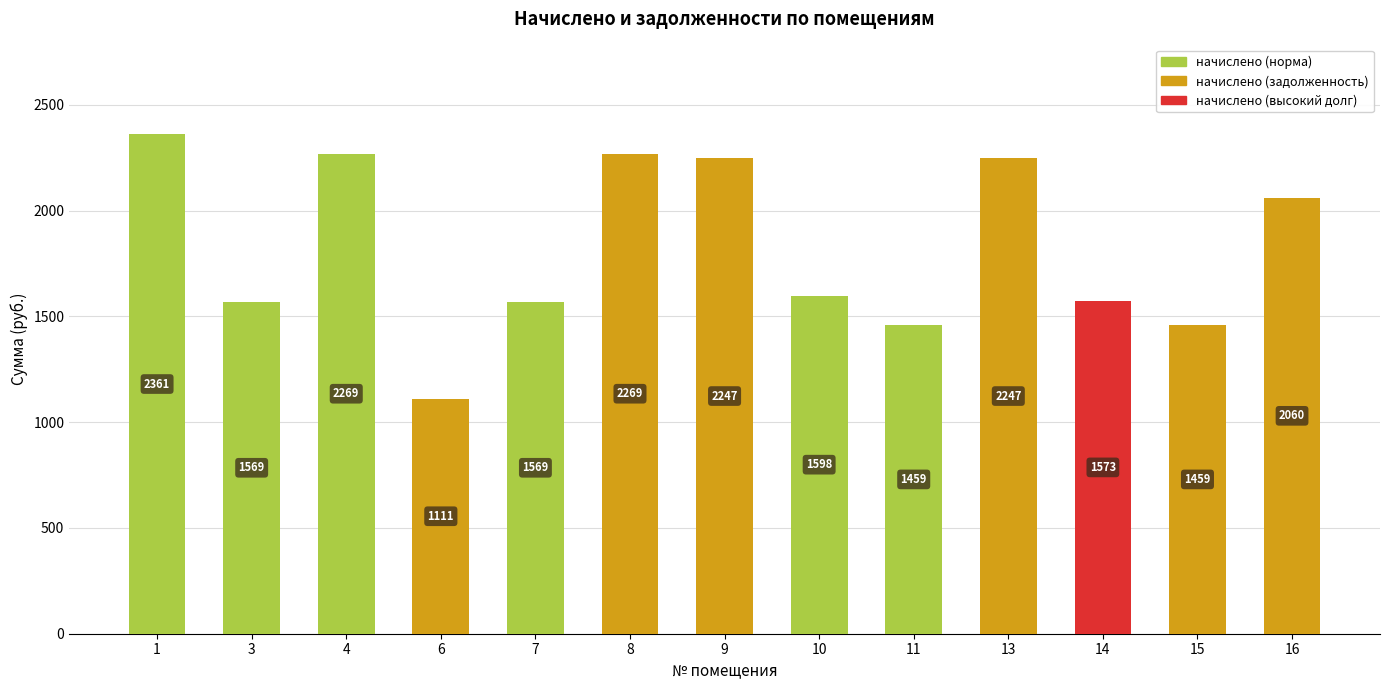

What is the value of the 5th bar from the left?

1569.1